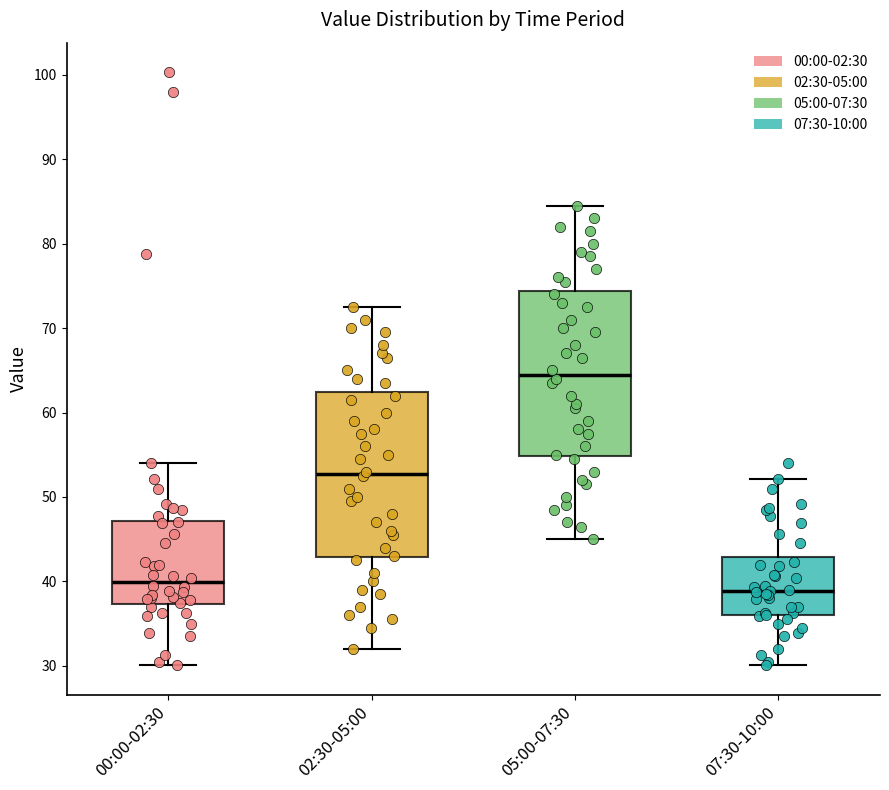

Which box's median line is the lowest?

07:30-10:00